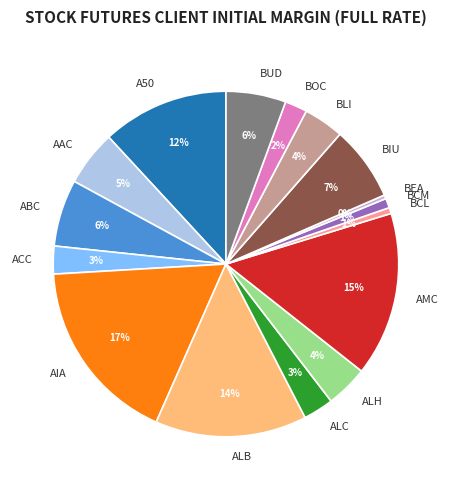

Do A50 and ALB together represent more than half of the pie?

No